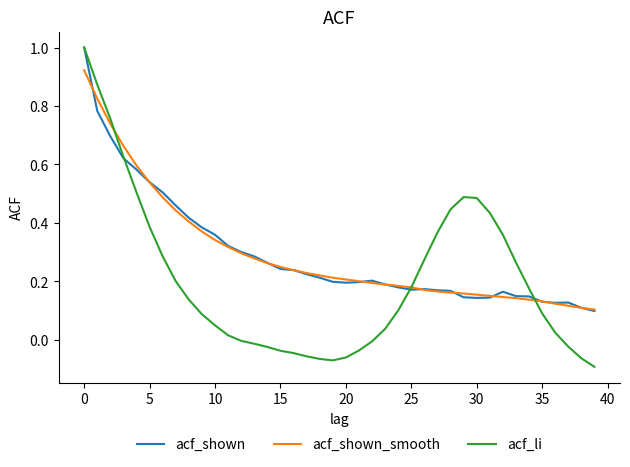

After their last crossing, which series has the higher values: acf_li or acf_shown?

acf_shown